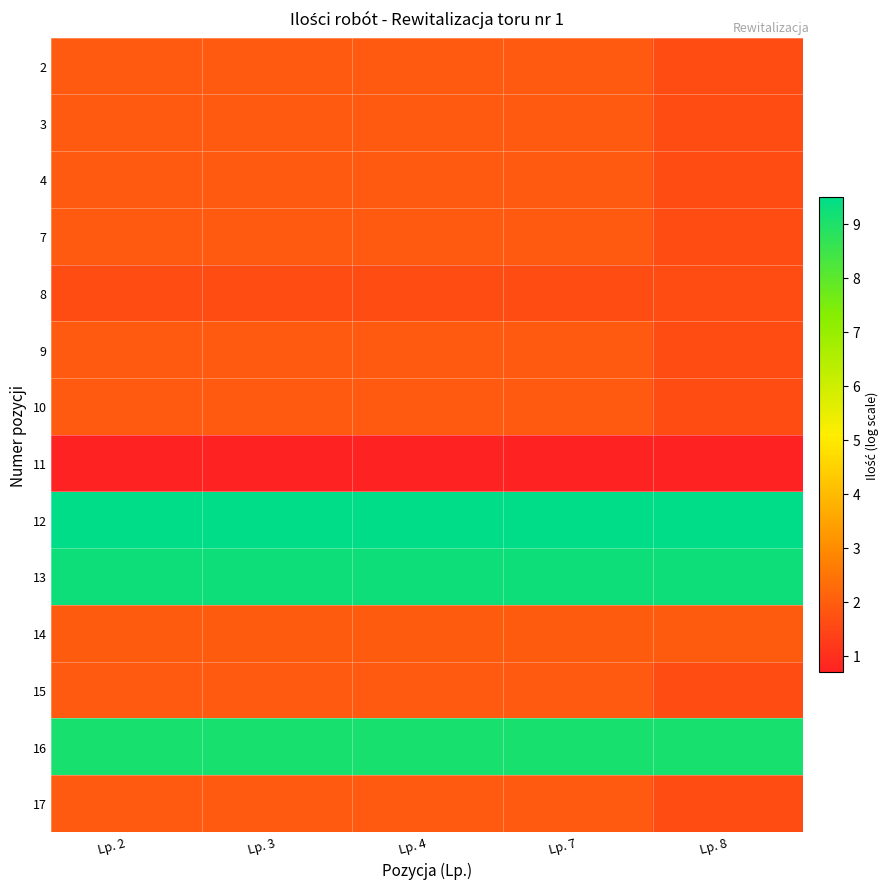

What is the greatest value displayed?

9.5